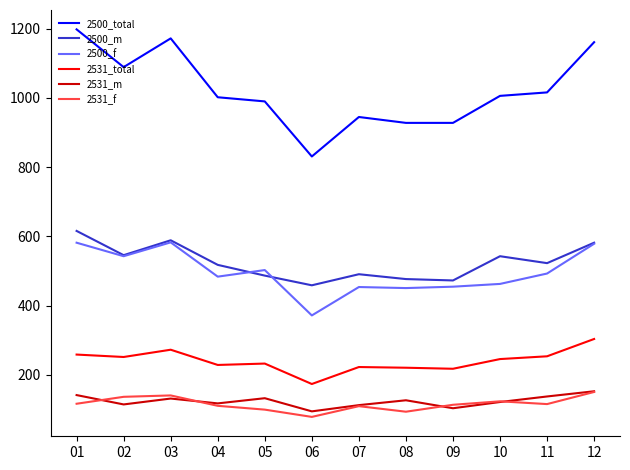

Which series has the widest spread of values?

2500_total